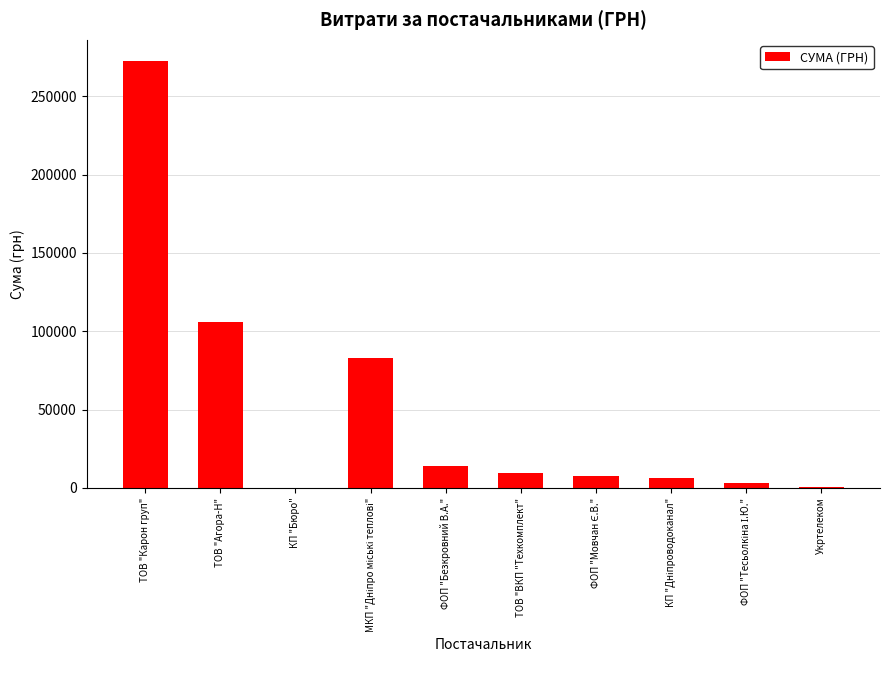

What is the average value?

50220.8